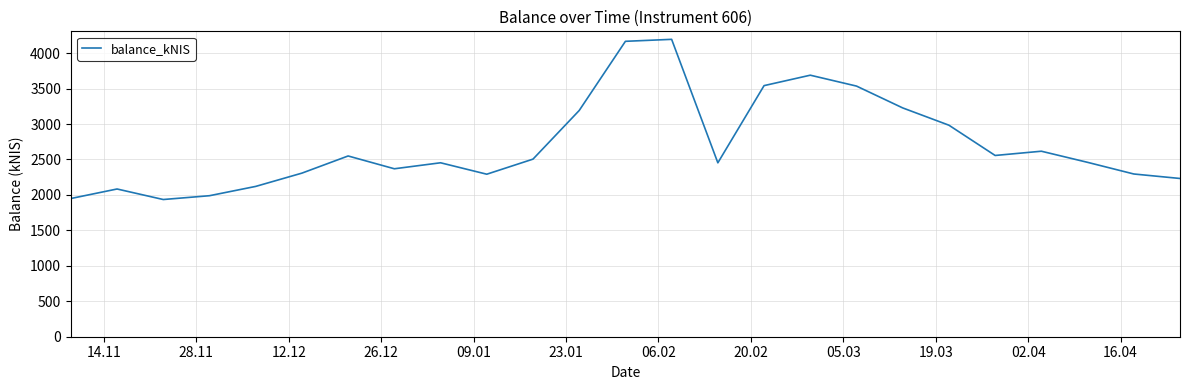

Count the number of data series in this chart.

1